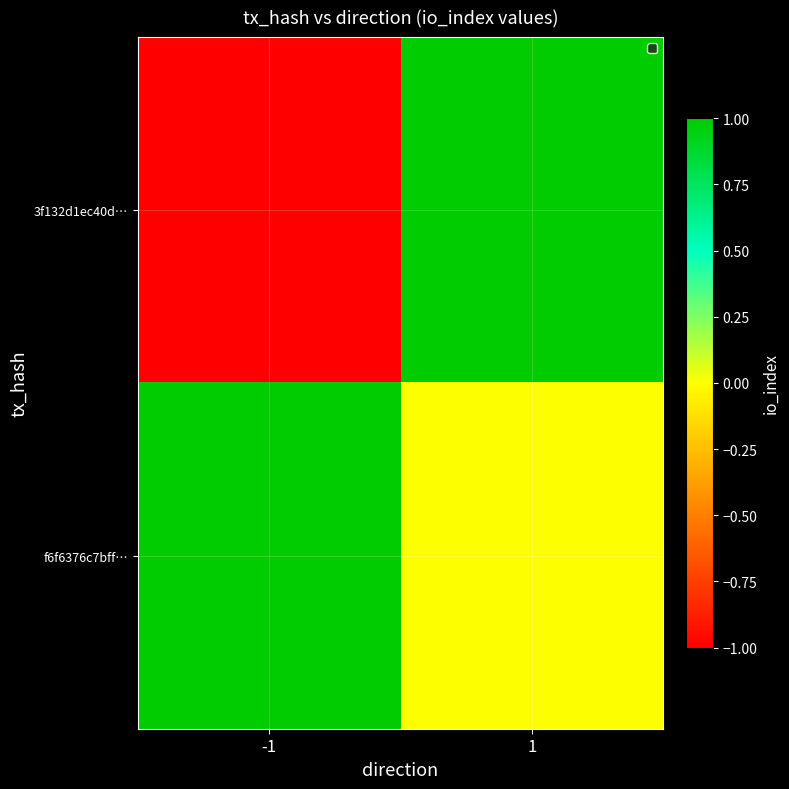

What is the spread (max minus min) of values at -1?

2